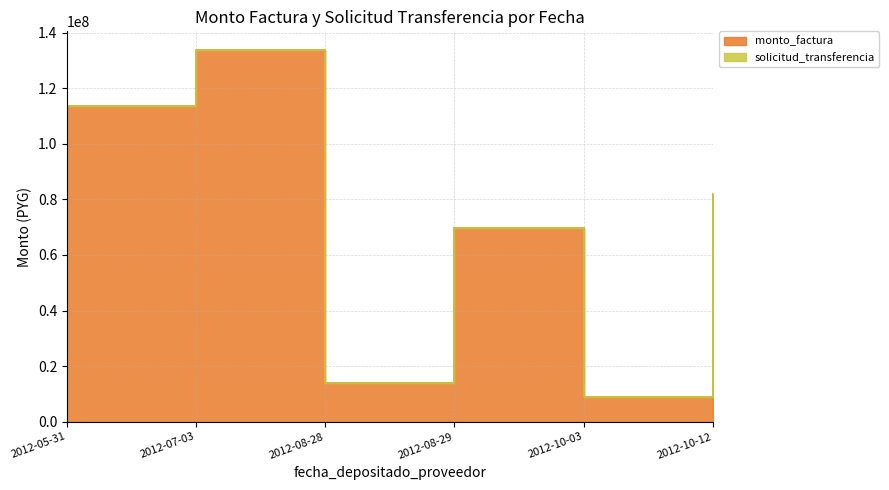

Approximately how many times larger is the value at 2012-08-28 compared to 2012-10-12?

0.2